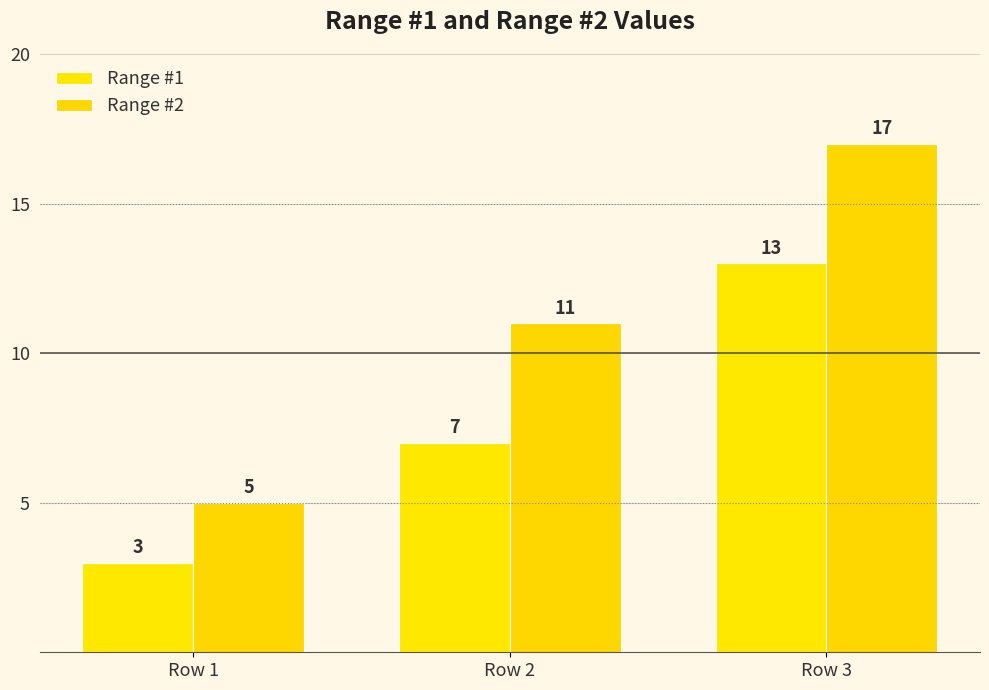

At which category is the sum across all series the highest?

Row 3